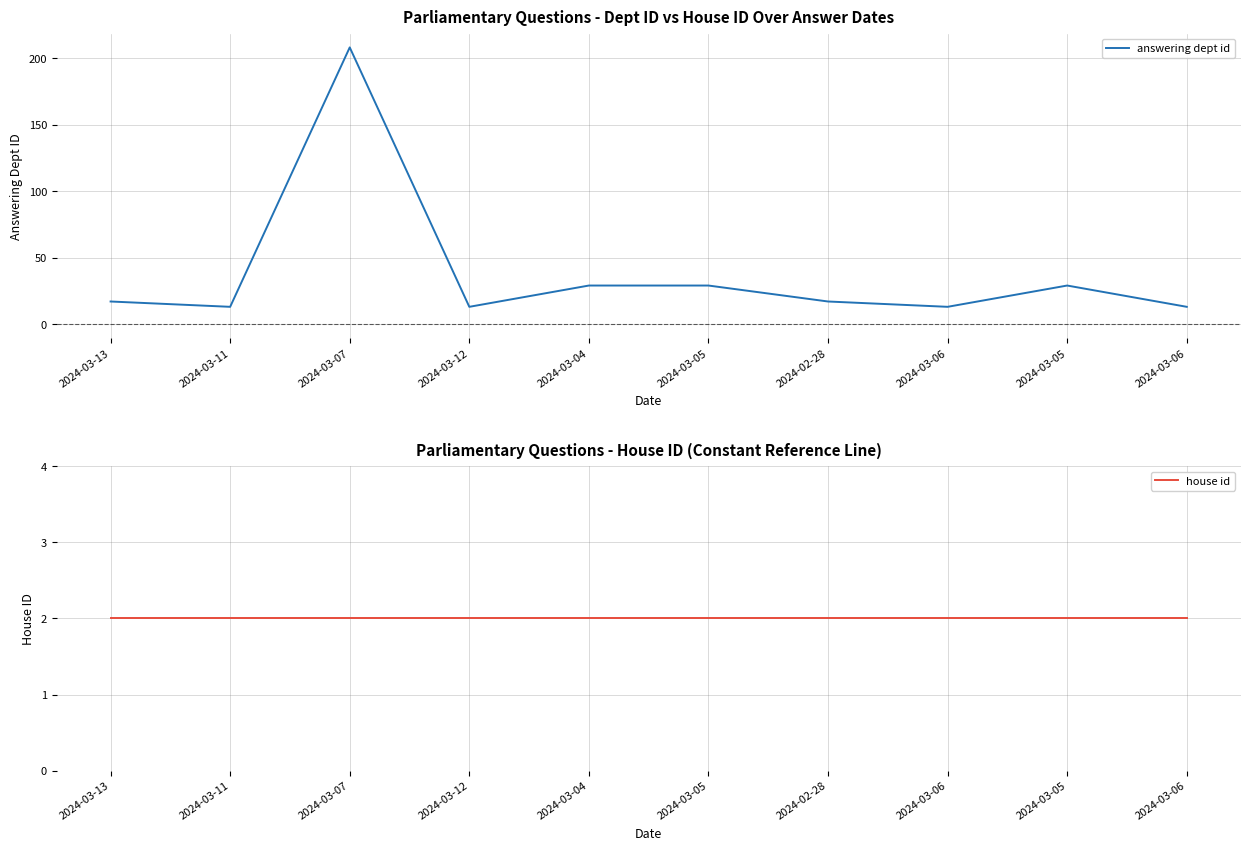

How many lines are shown in the chart?

2